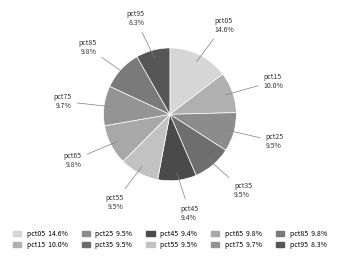

To the nearest percent, what is the average slice percentage?

10%